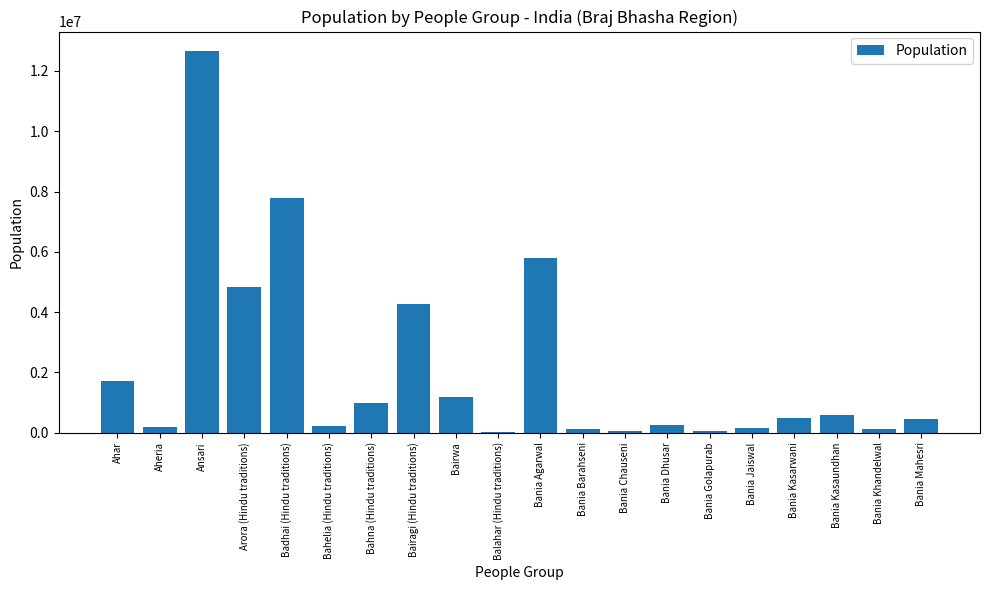

What is the approximate value at Badhai (Hindu traditions)?

7799000